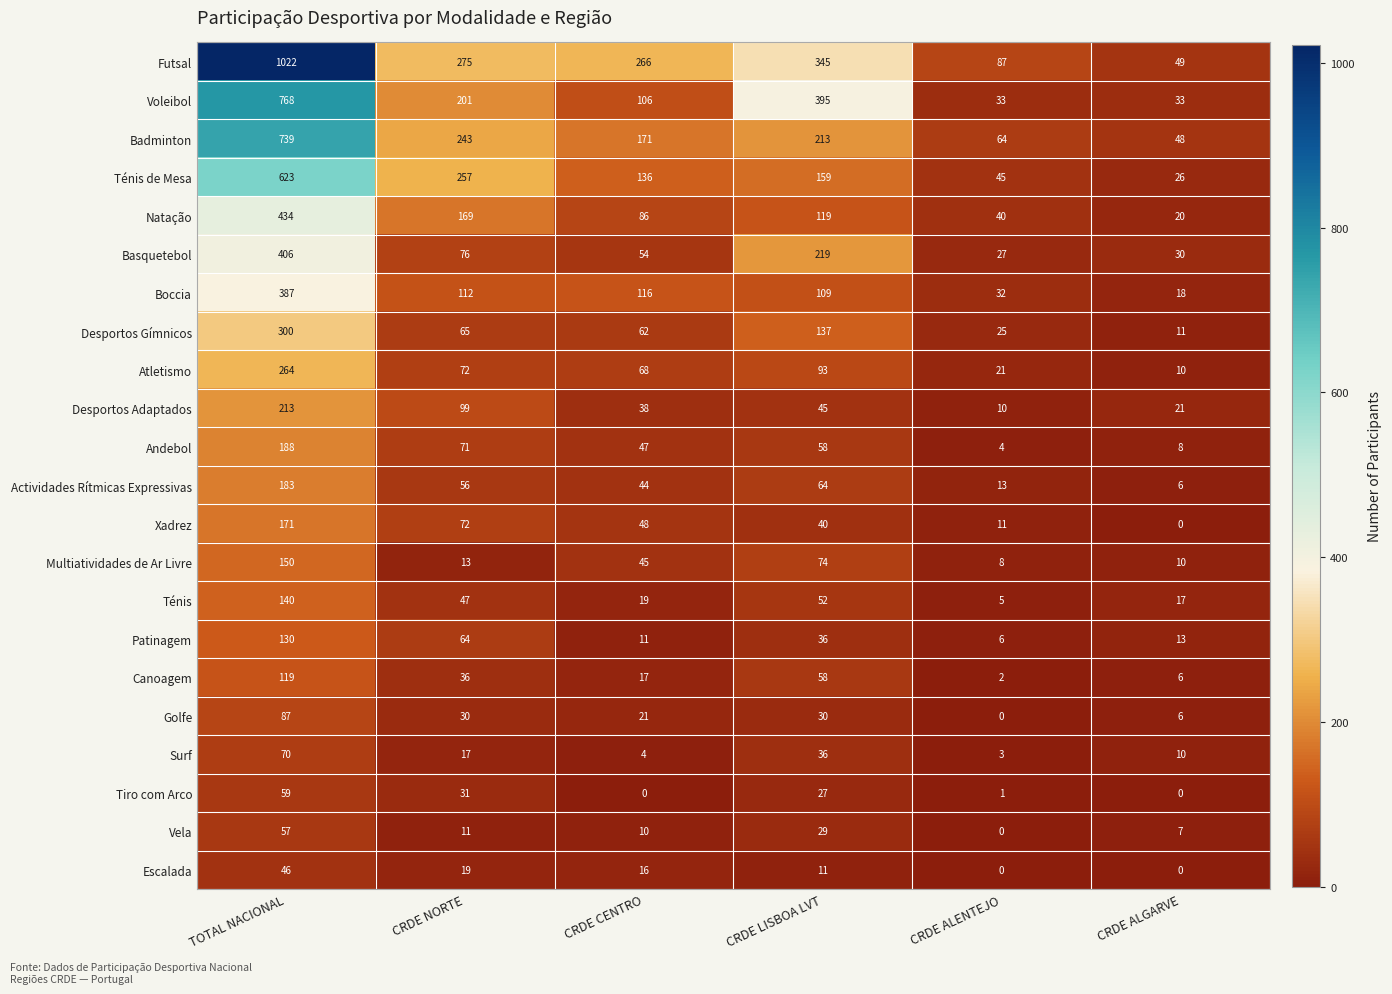

Where does the Patinagem series first go above 36?

TOTAL NACIONAL